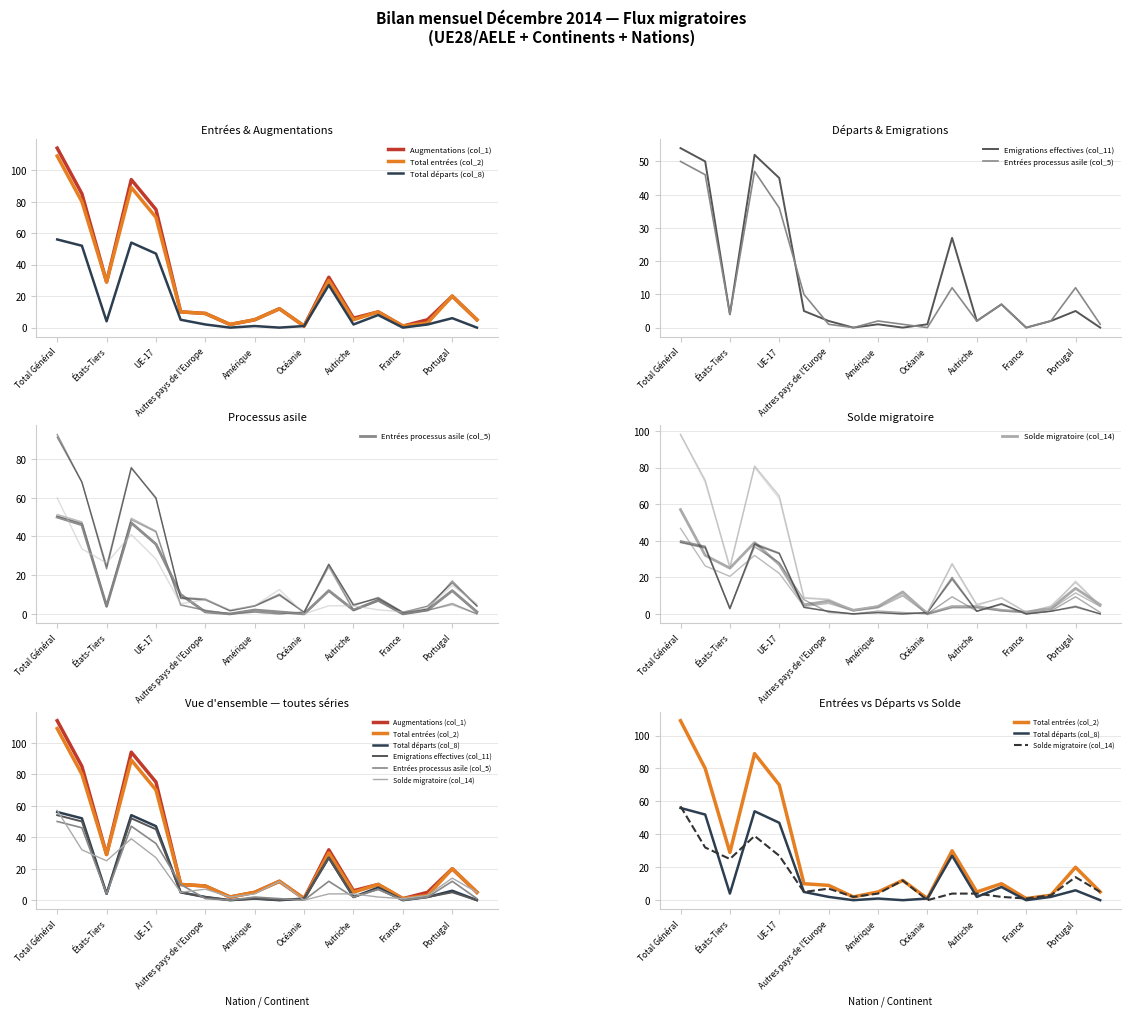

Which has a higher value, Total Général or 11?

Total Général